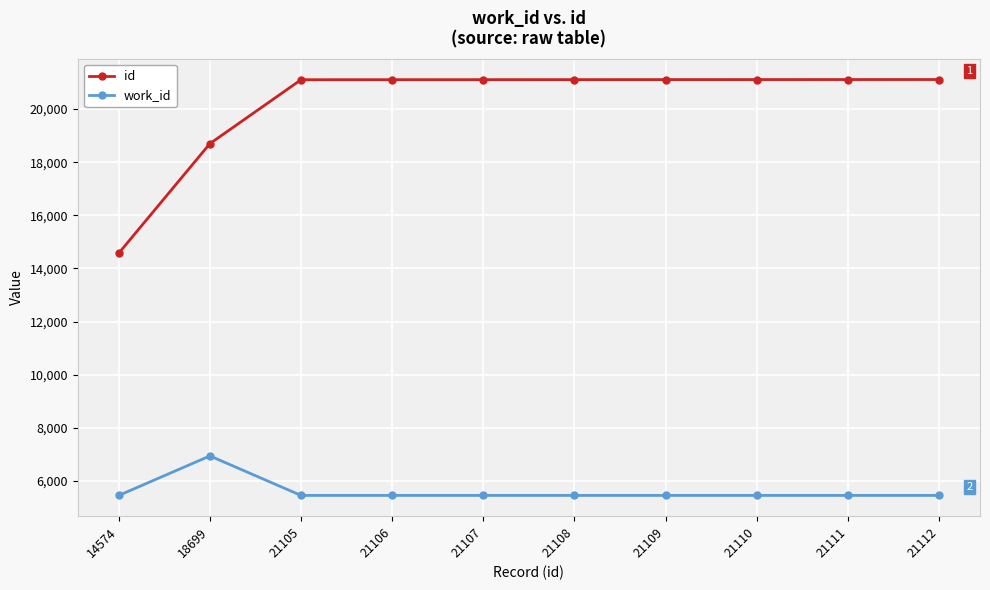

Which series has the widest spread of values?

id